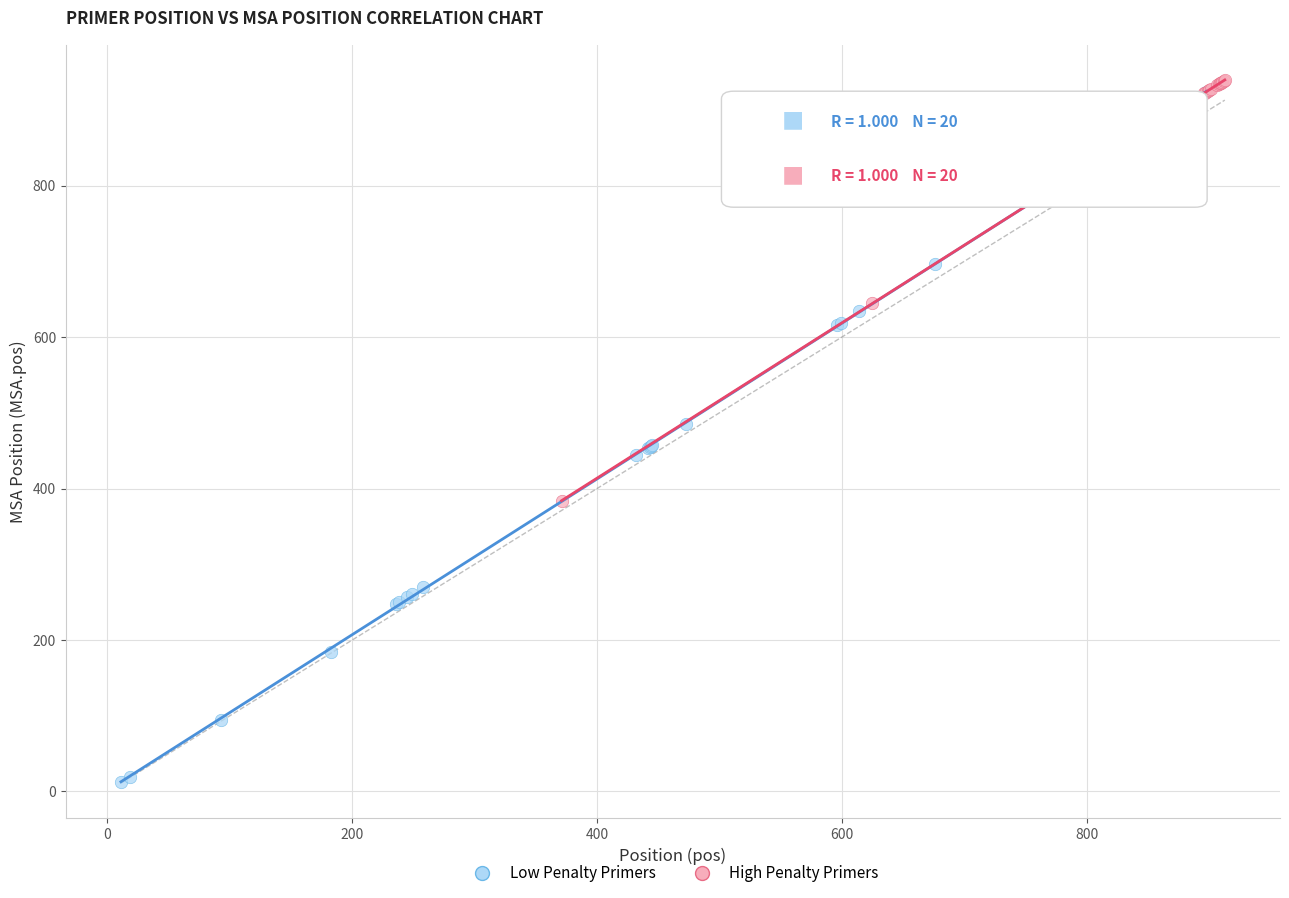

Which series has the widest spread of Y values?

Low Penalty Primers